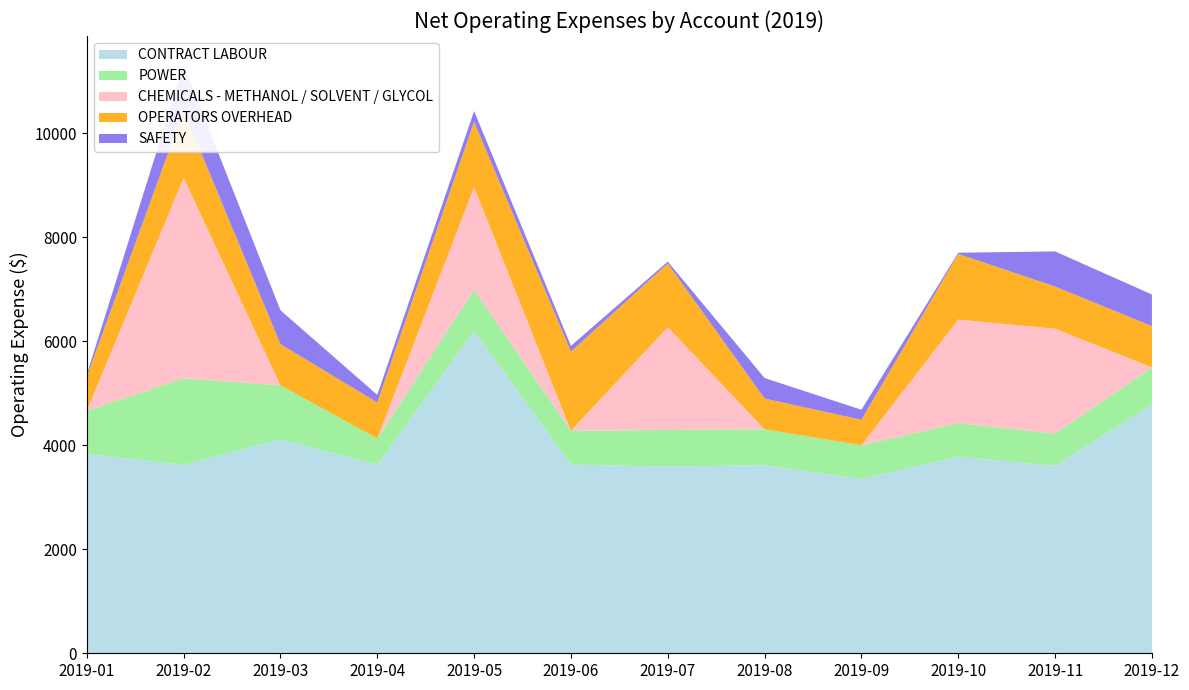

Reading left to right, list all the values displayed in this chart.

CONTRACT LABOUR: 3834.0	3620.5	4116.2	3624.9	6198.4	3629.2	3590.9	3618.0	3352.0	3783.5	3607.4	4790.8
POWER: 828.0	1667.0	1037.4	505.0	792.0	650.9	703.3	689.6	648.5	642.5	617.7	707.7
CHEMICALS - METHANOL / SOLVENT / GLYCOL: 0.0	3857.3	0.0	0.0	1976.9	0.0	1976.9	0.0	0.0	1992.9	2017.0	0.0
OPERATORS OVERHEAD: 655.7	1297.7	791.1	693.2	1253.8	1521.4	1226.5	592.1	489.3	1262.5	811.0	793.1
SAFETY: 44.5	864.7	652.6	146.9	208.8	110.1	35.5	394.1	193.8	23.1	675.8	608.4